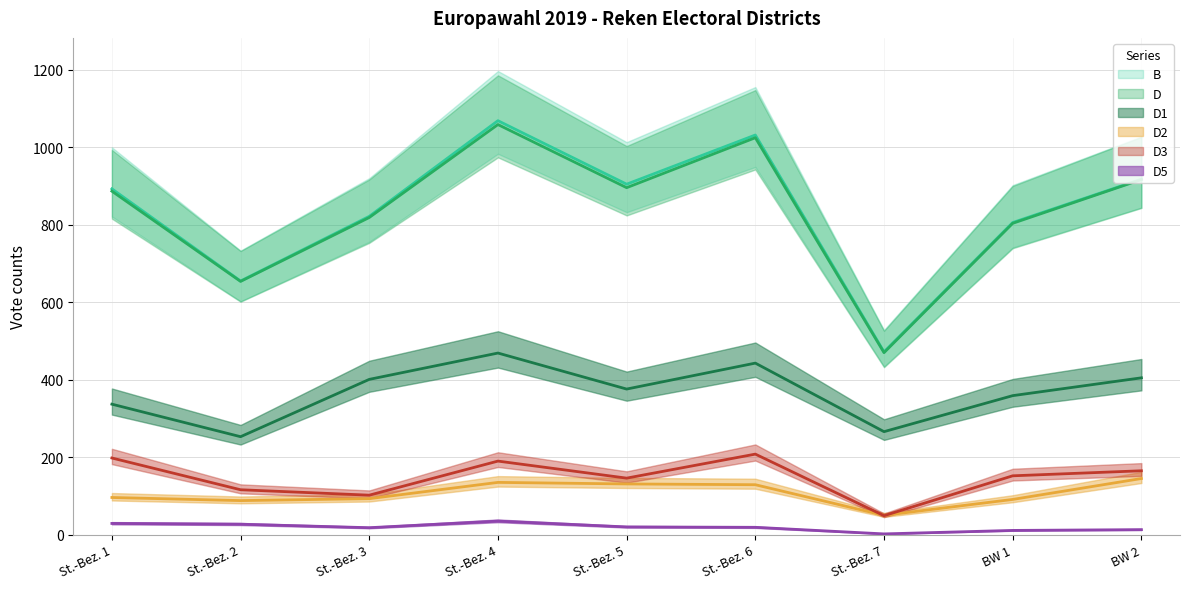

Count the number of categories in the chart.

9